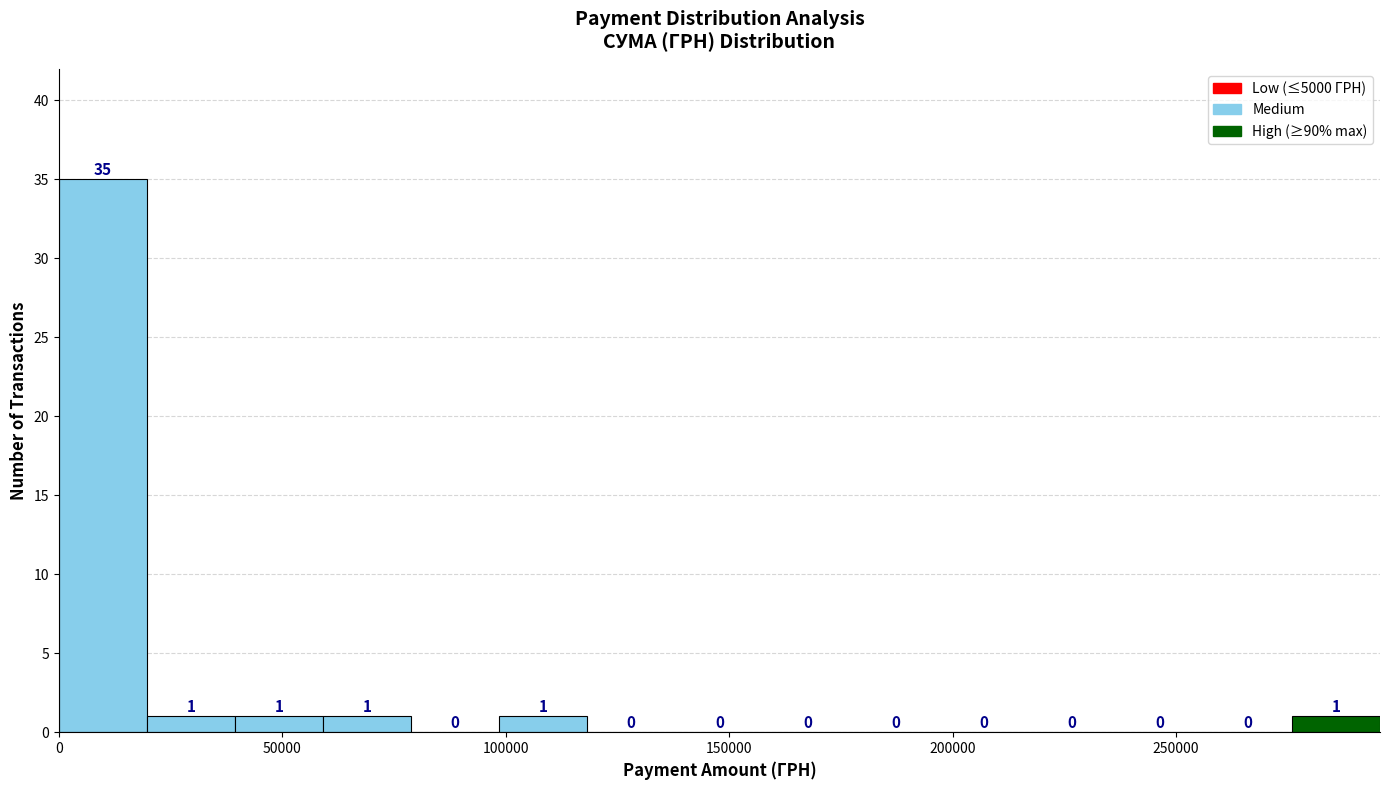

Around what value on the x-axis is the tallest bar? Give the approximate position of its centre, as read against the axis.

10000